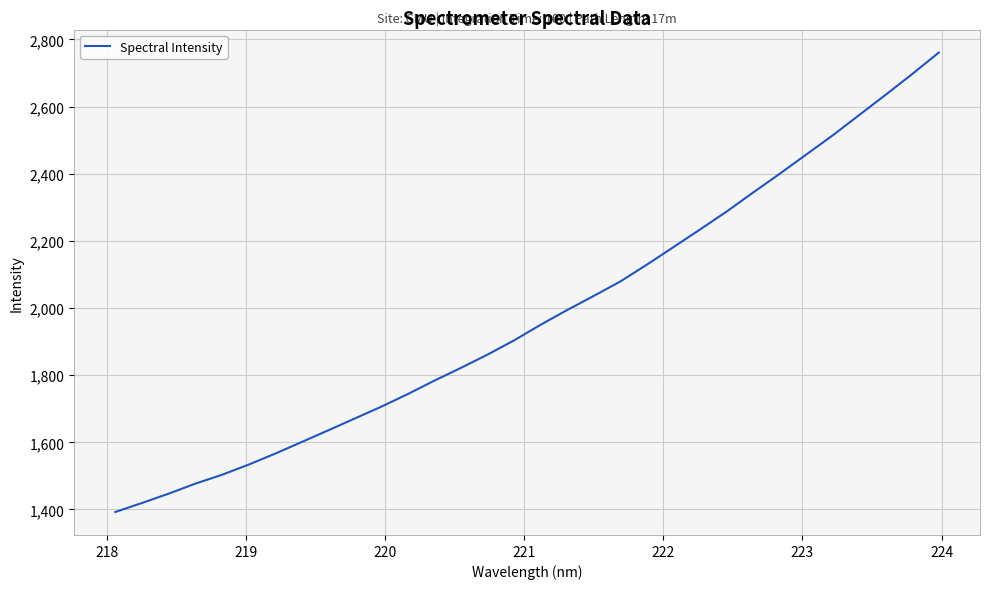

What is the smallest value displayed?

1392.5